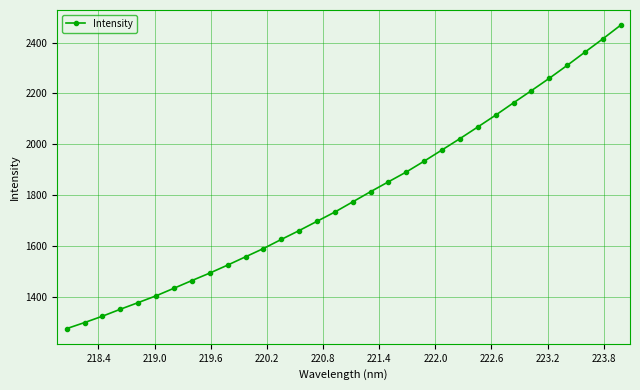

What is the value of the 9th point from the left?

1492.8